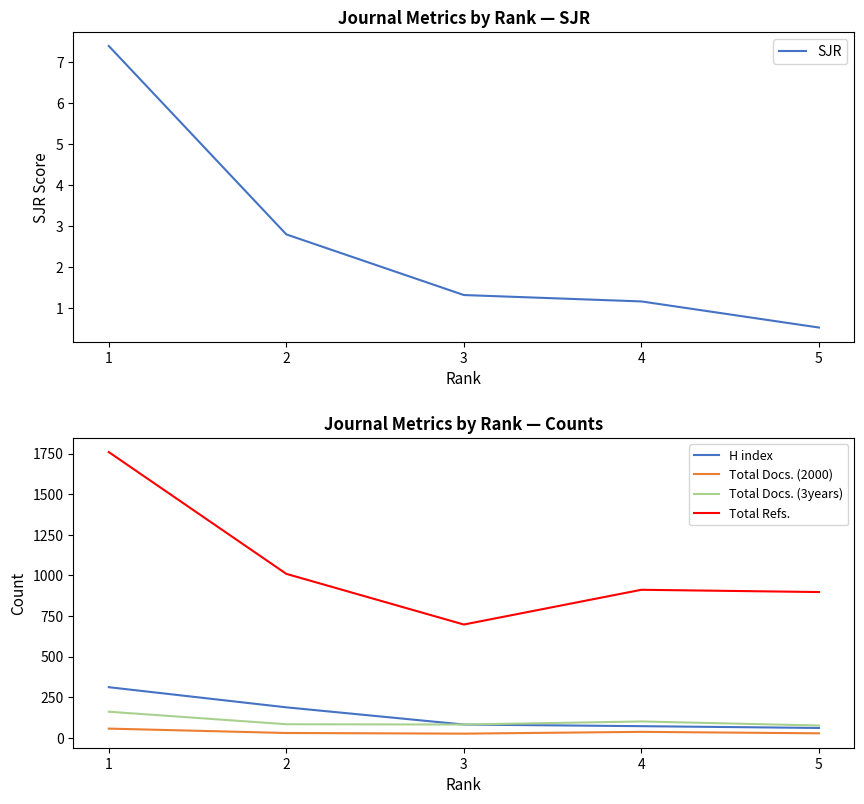

How many lines are shown in the chart?

5